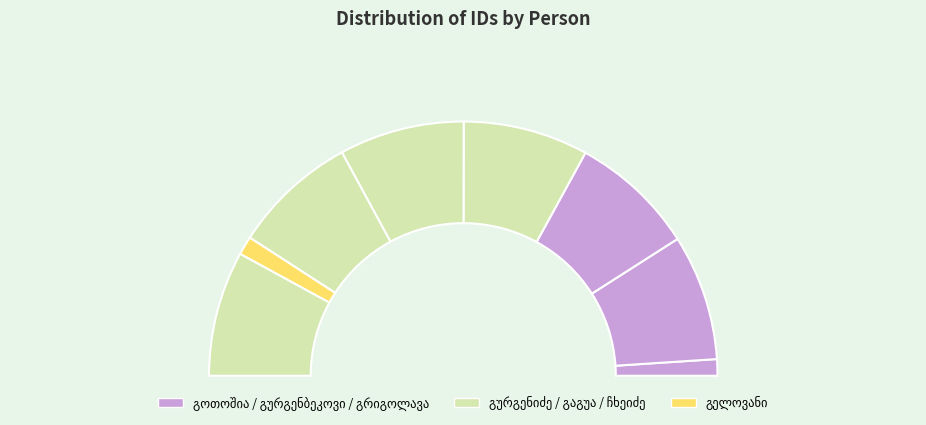

What is the change in value from ამბაკო ვასილის ძე გოთოშია to ლავრენტი ლევანის ძე გურგენიძე?

+25605